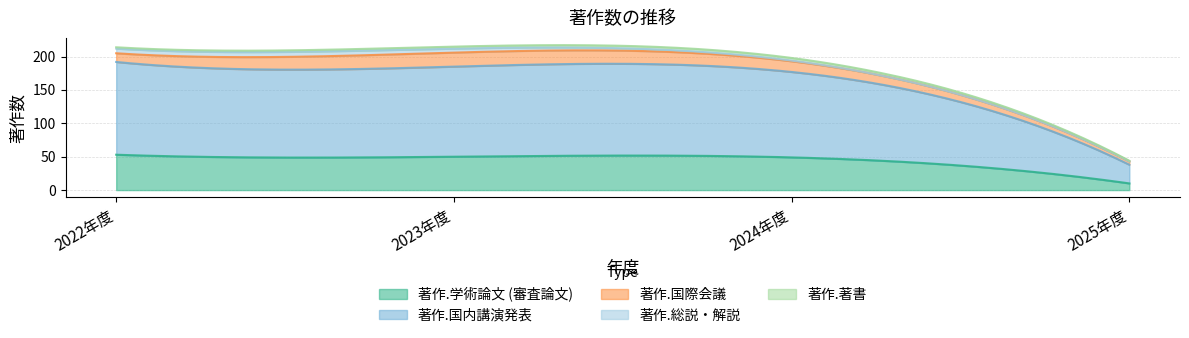

Does the chart display data point markers on the line(s)?

No